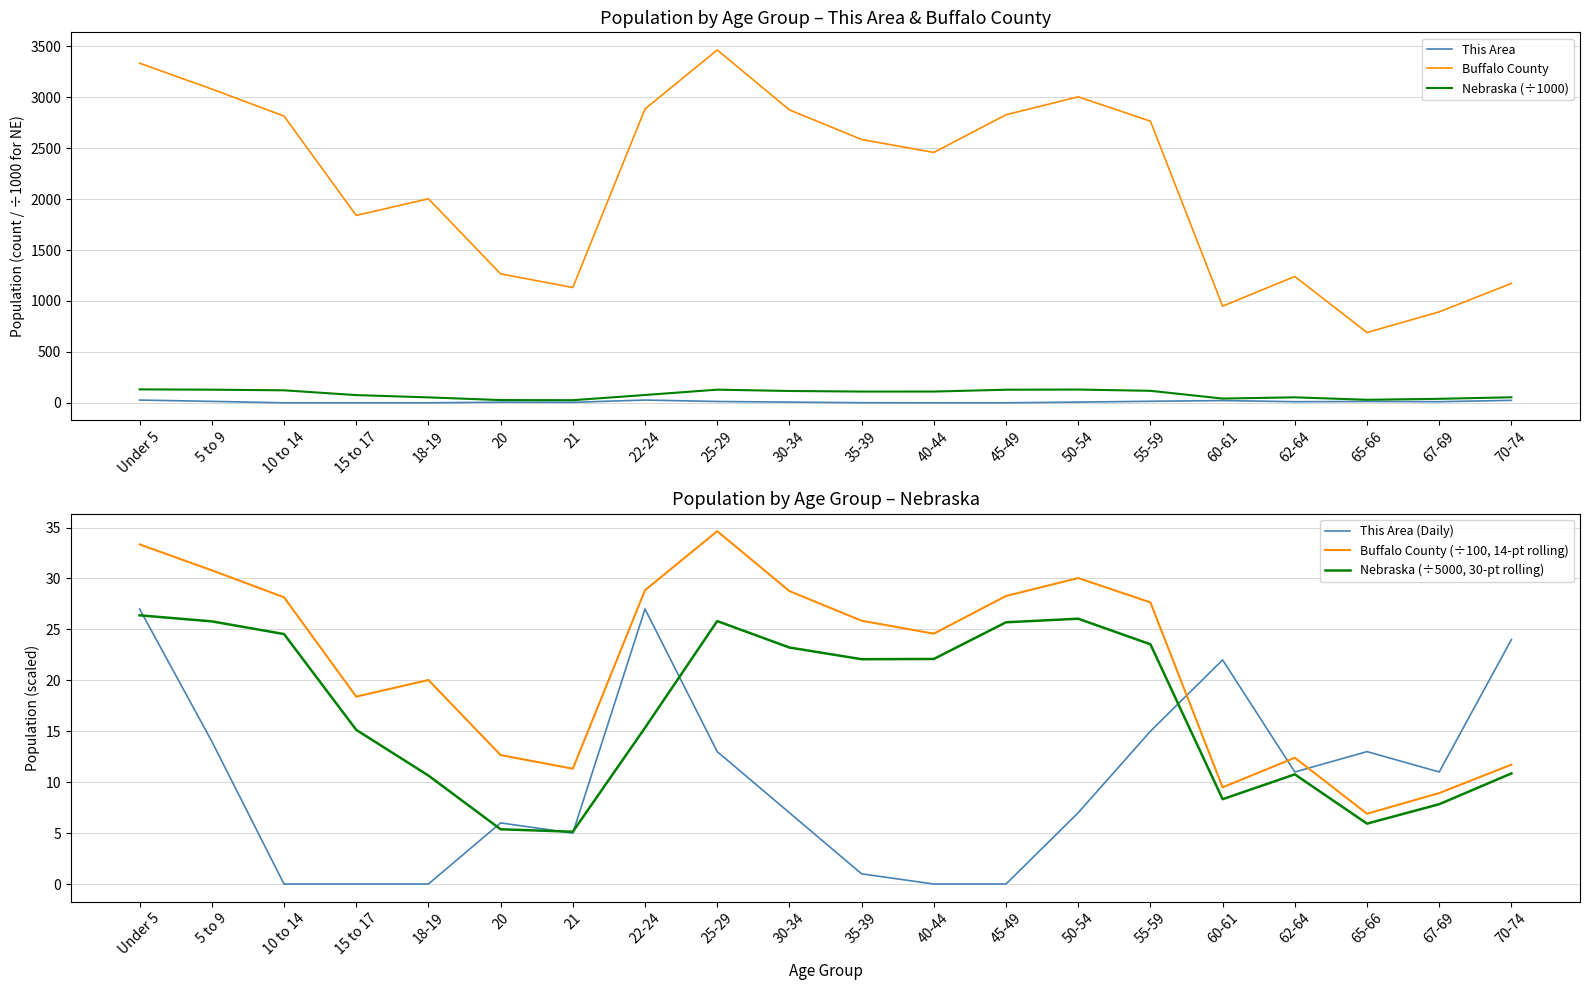

True or false: Nebraska (÷5000, 30-pt rolling) has a value of 7.8 at 67-69.

True